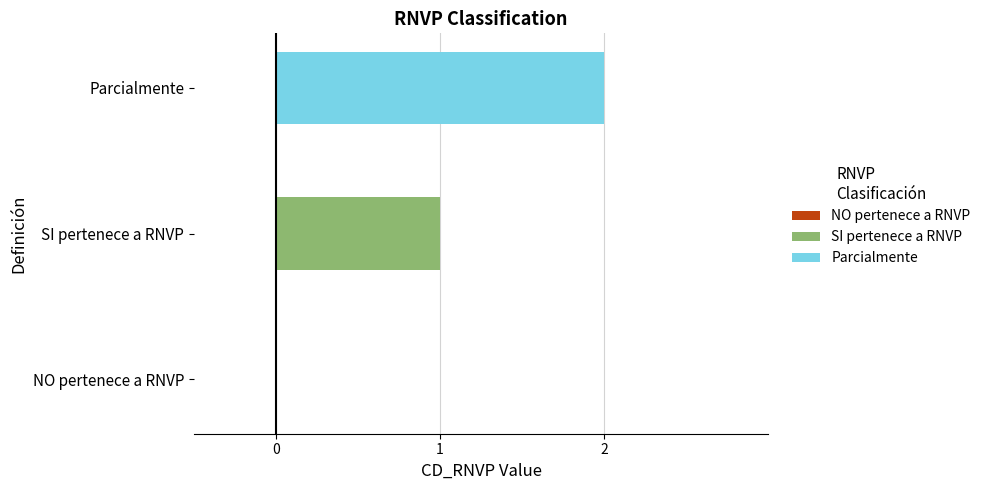

How many bars are there in total?

3